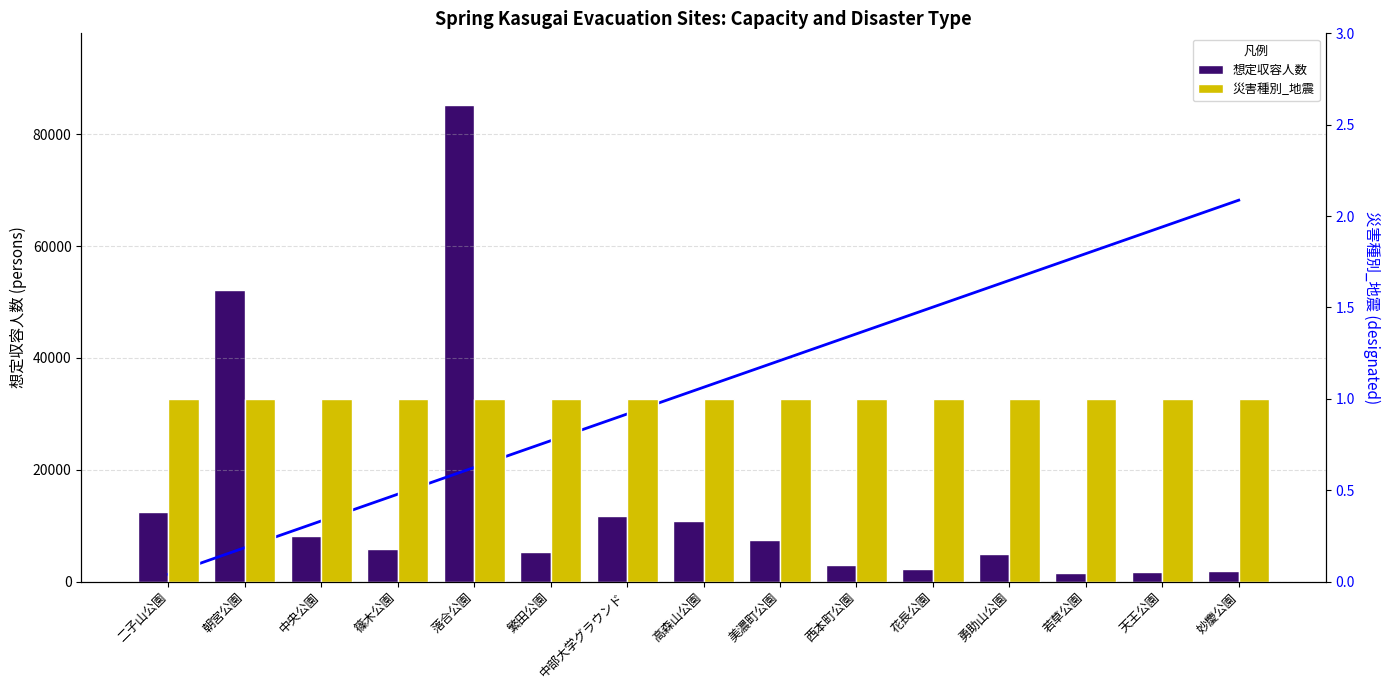

Which series has the largest total across all categories?

想定収容人数